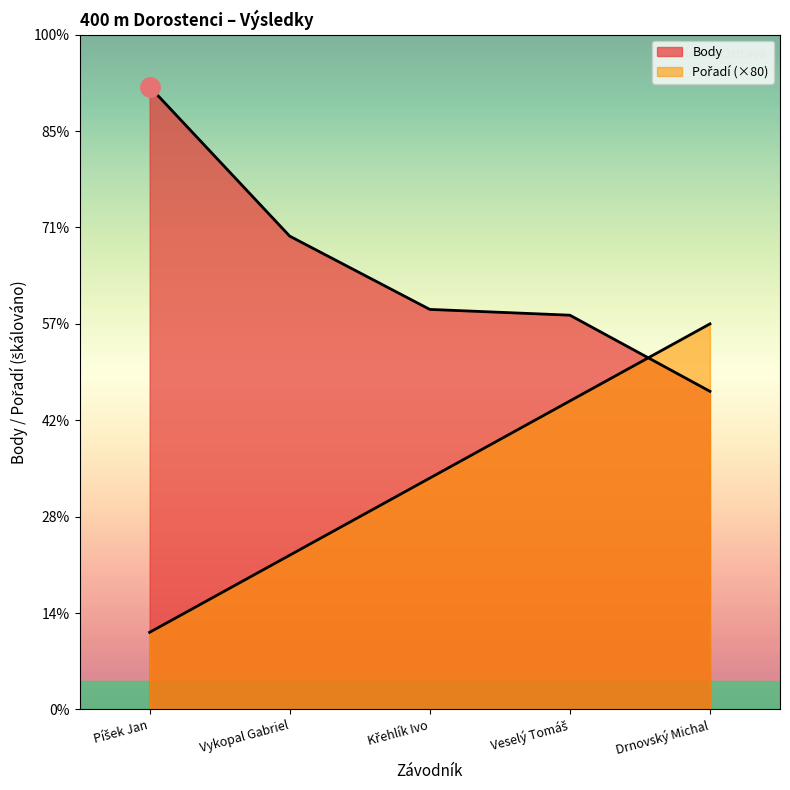

What is the total value across all series at Drnovský Michal?

730